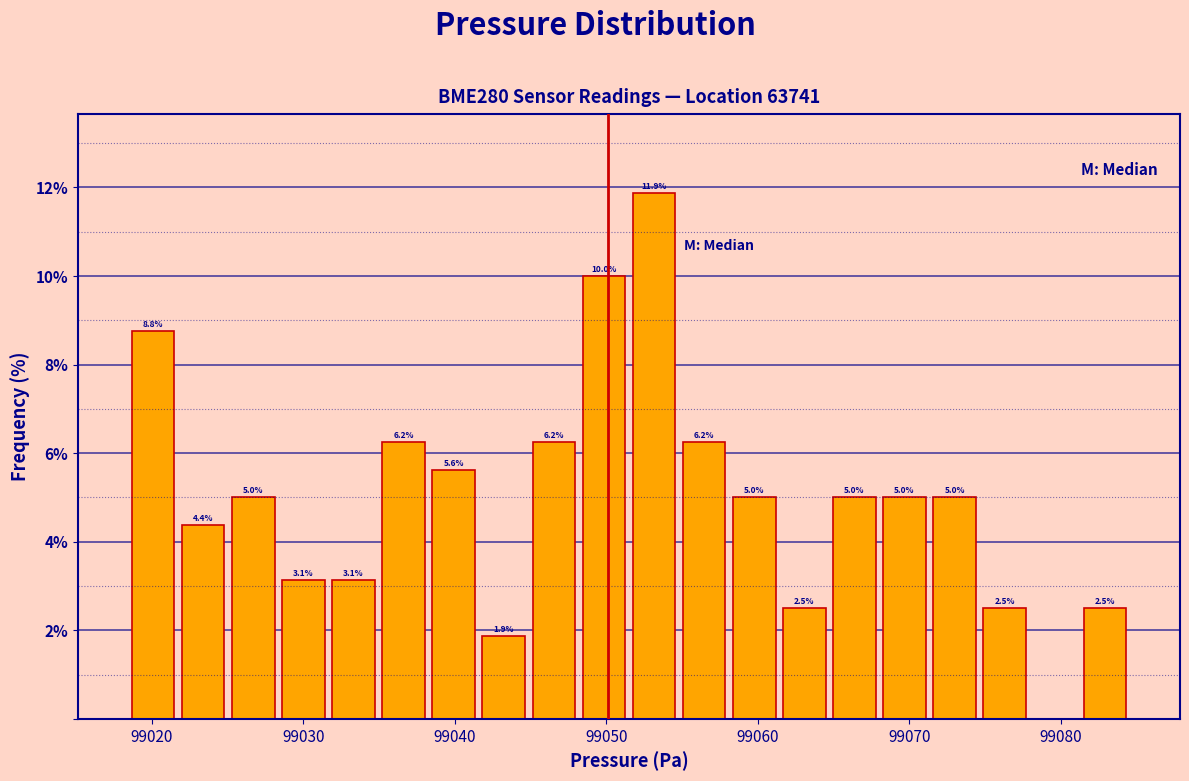

Around what value on the x-axis is the tallest bar? Give the approximate position of its centre, as read against the axis.

99053